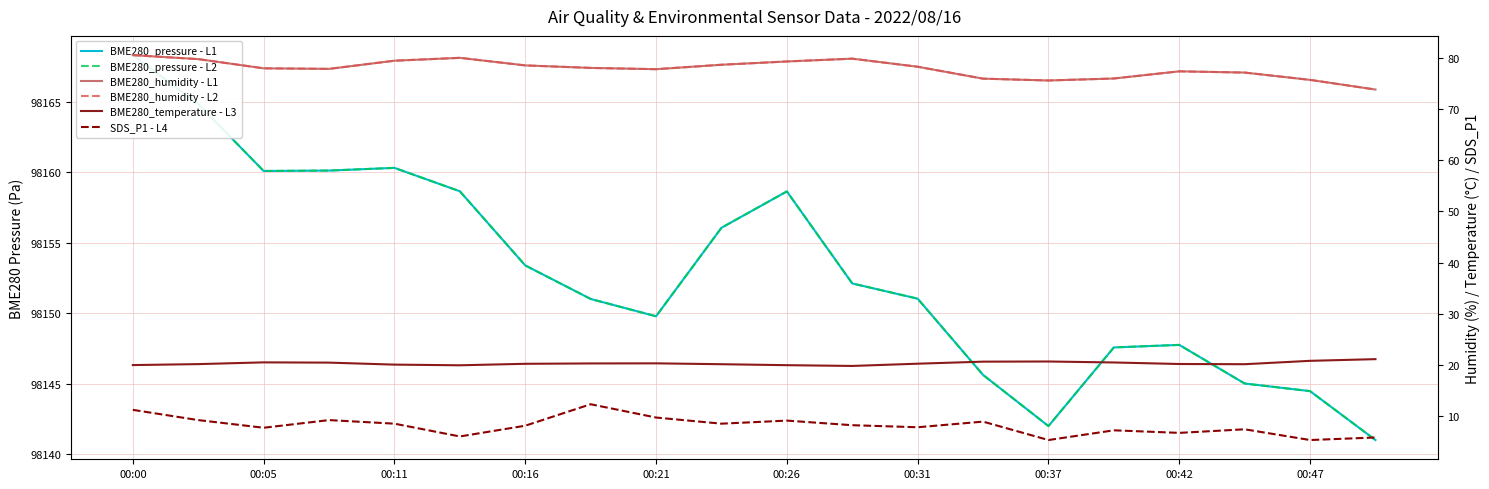

Reading right to left, transcribe all the data shown in this chart.

BME280_pressure - L1: 98141.0	98144.5	98145.0	98147.7	98147.6	98142.0	98145.6	98151.0	98152.1	98158.6	98156.1	98149.8	98151.0	98153.4	98158.6	98160.3	98160.1	98160.1	98164.8	98168.3
BME280_pressure - L2: 98141.0	98144.5	98145.0	98147.7	98147.6	98142.0	98145.6	98151.0	98152.1	98158.6	98156.1	98149.8	98151.0	98153.4	98158.6	98160.3	98160.1	98160.1	98164.8	98168.3
BME280_humidity - L1: 73.8	75.7	77.2	77.4	76.0	75.6	76.0	78.3	79.9	79.3	78.7	77.8	78.1	78.6	80.0	79.5	77.9	78.0	79.8	80.6
BME280_humidity - L2: 73.8	75.7	77.2	77.4	76.0	75.6	76.0	78.3	79.9	79.3	78.7	77.8	78.1	78.6	80.0	79.5	77.9	78.0	79.8	80.6
BME280_temperature - L3: 21.1	20.8	20.1	20.2	20.5	20.7	20.6	20.2	19.8	19.9	20.1	20.3	20.3	20.2	19.9	20.1	20.4	20.5	20.1	20.0
SDS_P1 - L4: 5.8	5.3	7.4	6.7	7.2	5.3	8.9	7.8	8.2	9.1	8.5	9.7	12.3	8.1	6.0	8.5	9.2	7.7	9.2	11.2